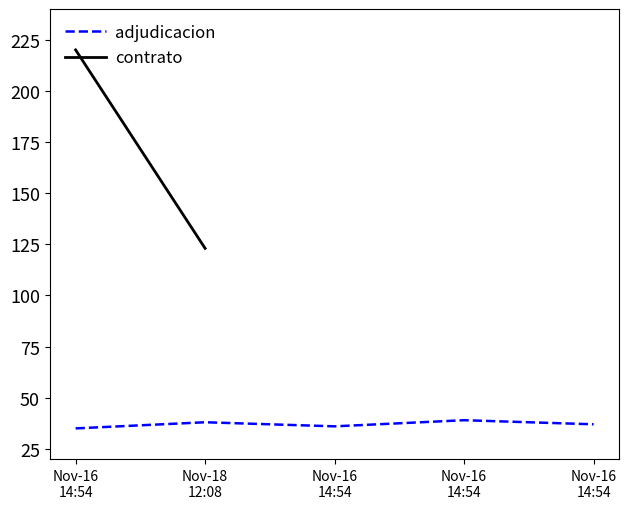

Approximately how many times larger is the value at Nov-16
14:54 compared to Nov-18
12:08?

1.0